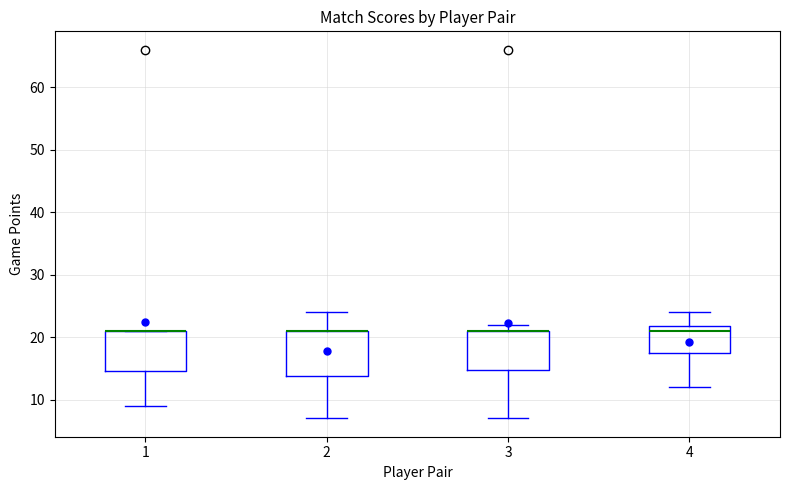

Reading left to right, read every box against the y-axis: the position of its median line, the range the box covers, and the ends of its whiskers. The values are not printed on the chart, so give them approximately, as read against the axis.

1: median 21 (drawn on the box's upper edge), box 15 to 21, whiskers 9 to 21
2: median 21 (drawn on the box's upper edge), box 14 to 21, whiskers 7 to 24
3: median 21 (drawn on the box's upper edge), box 15 to 21, whiskers 7 to 22
4: median 21, box 18 to 22, whiskers 12 to 24